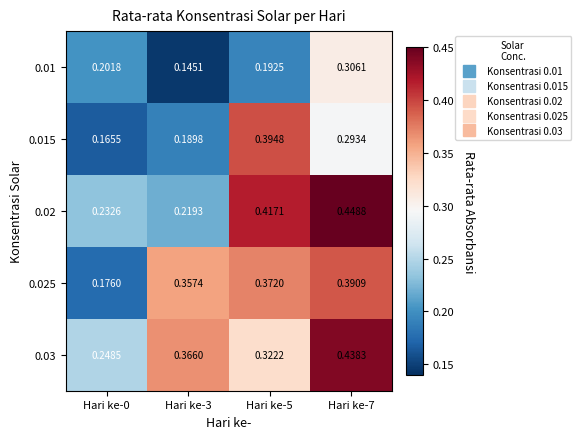

How many distinct data groups are displayed?

5